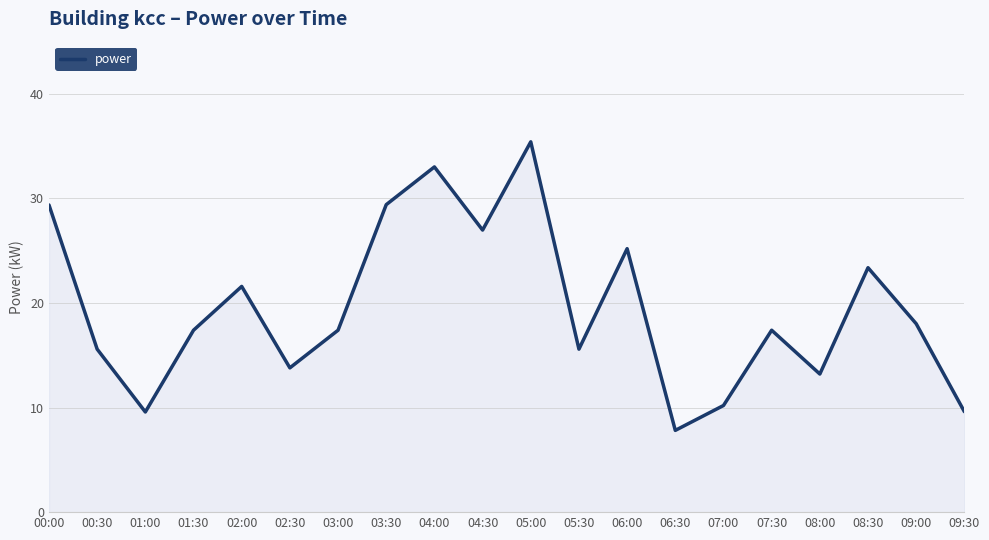

Reading left to right, what are all the values shown in this chart?

00:00=29.4	00:30=15.6	01:00=9.6	01:30=17.4	02:00=21.6	02:30=13.8	03:00=17.4	03:30=29.4	04:00=33.0	04:30=27.0	05:00=35.4	05:30=15.6	06:00=25.2	06:30=7.8	07:00=10.2	07:30=17.4	08:00=13.2	08:30=23.4	09:00=18.0	09:30=9.6